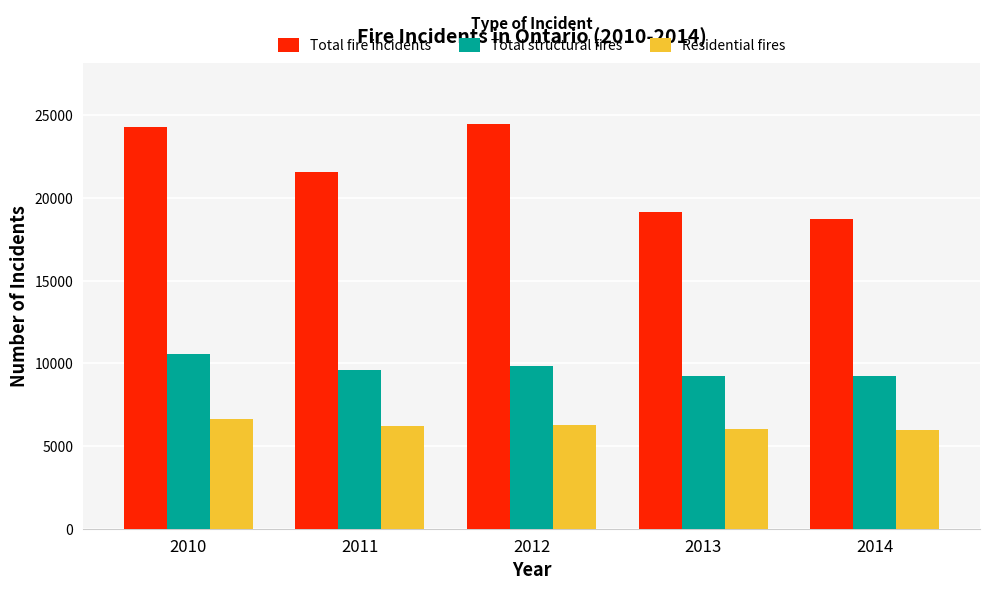

Is it true that Total fire incidents equals 19164 at 2013?

True